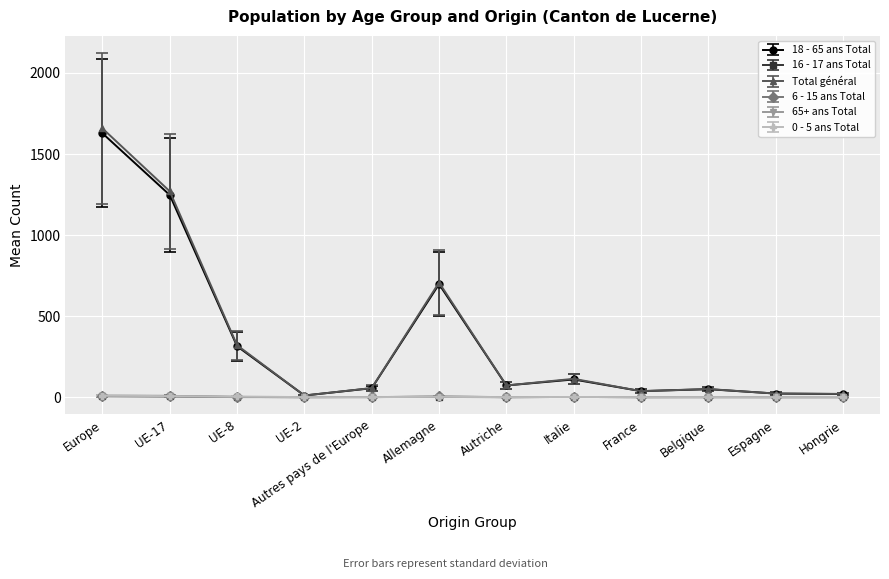

True or false: 6 - 15 ans Total has more than 0 points higher than both neighbors.

True